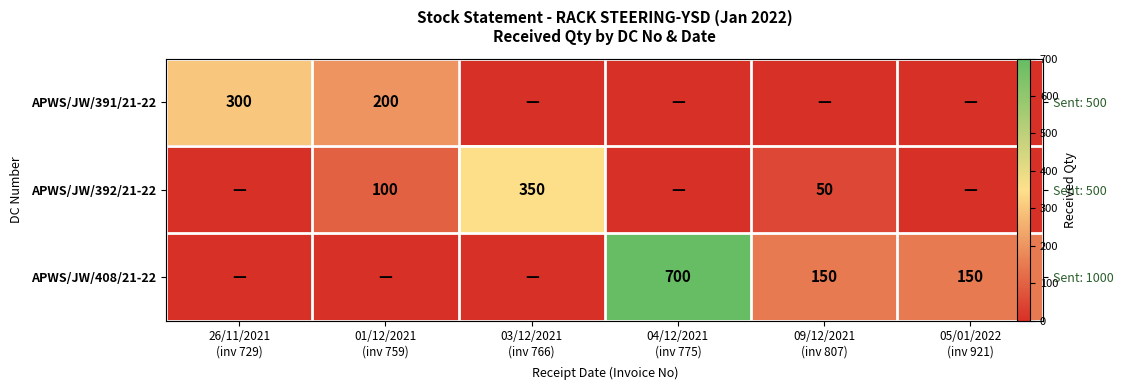

How many data points in APWS/JW/392/21-22 are above 50?

2